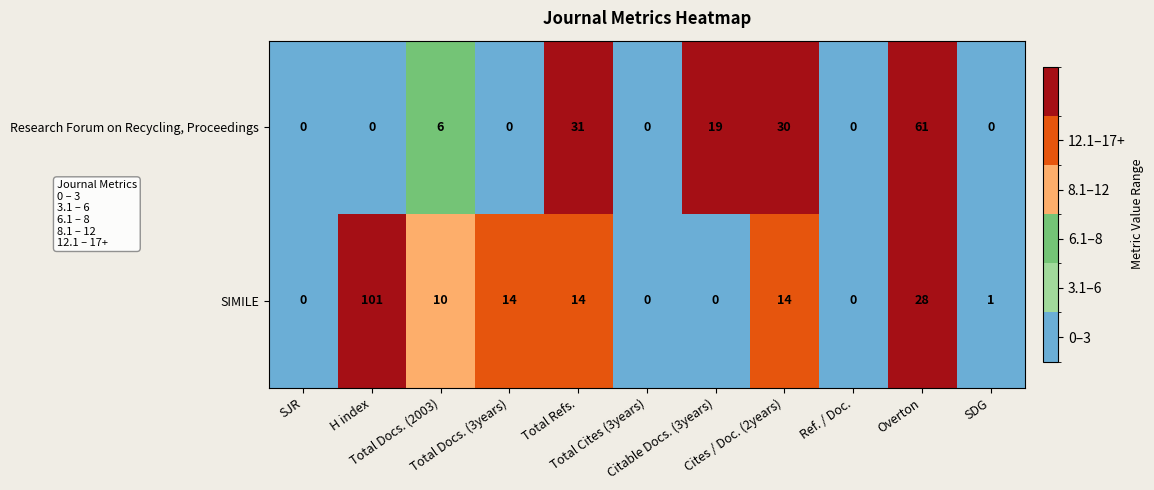

Which series has the largest range (max minus min)?

SIMILE